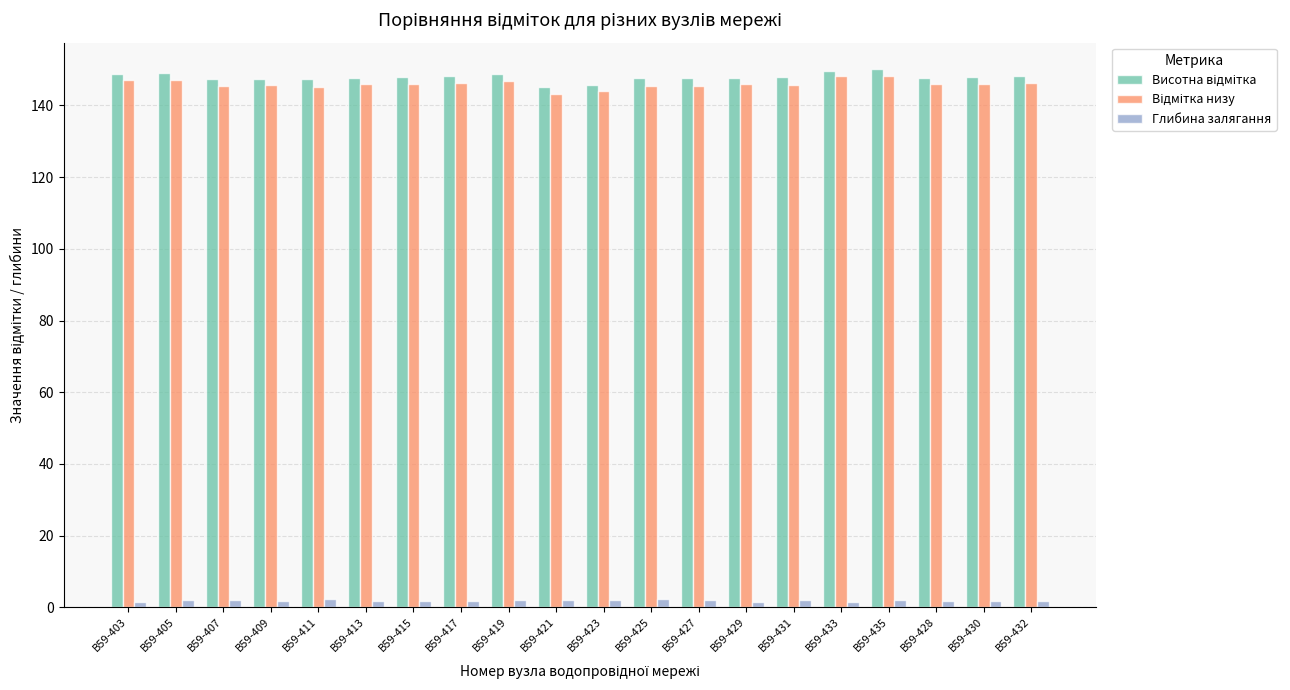

What is the maximum value shown in the chart?

150.1